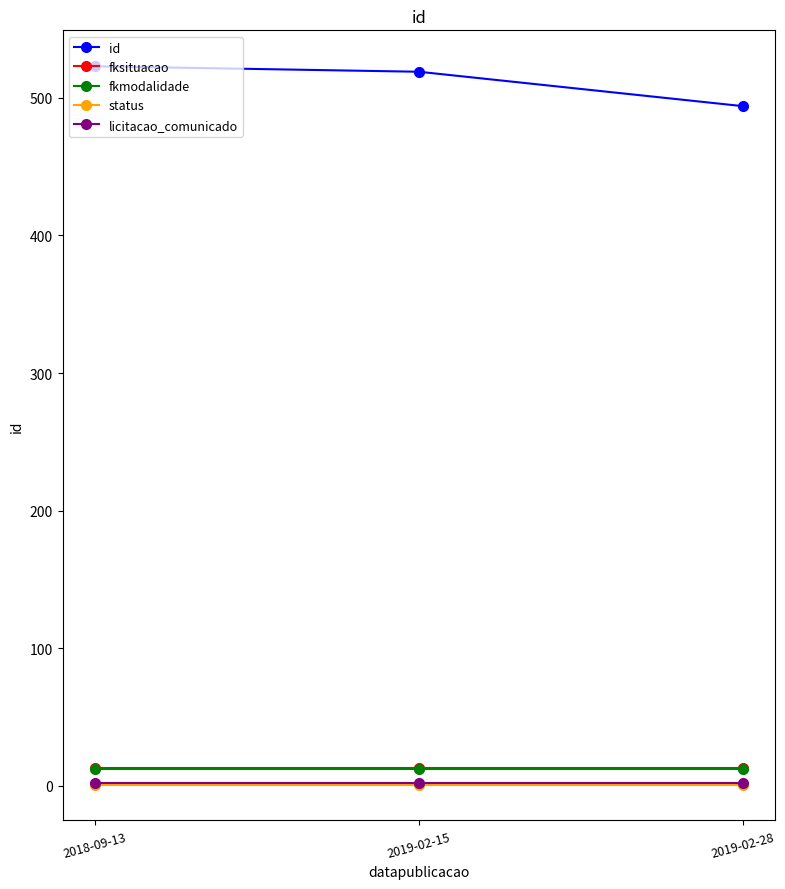

What is the approximate value of status at 2019-02-28?

1